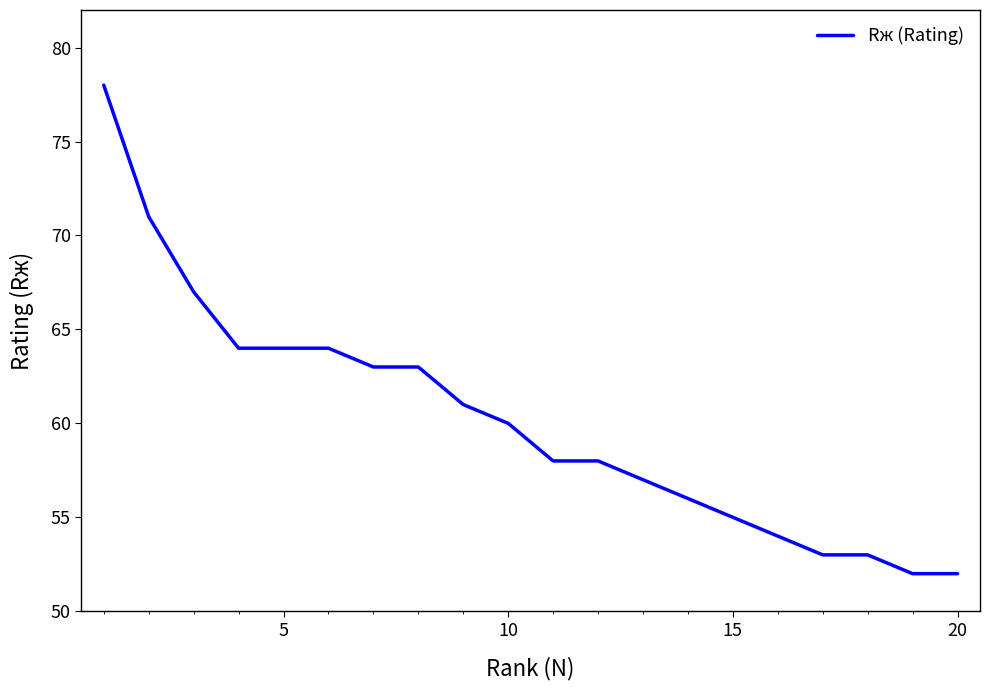

What is the greatest value displayed?

78